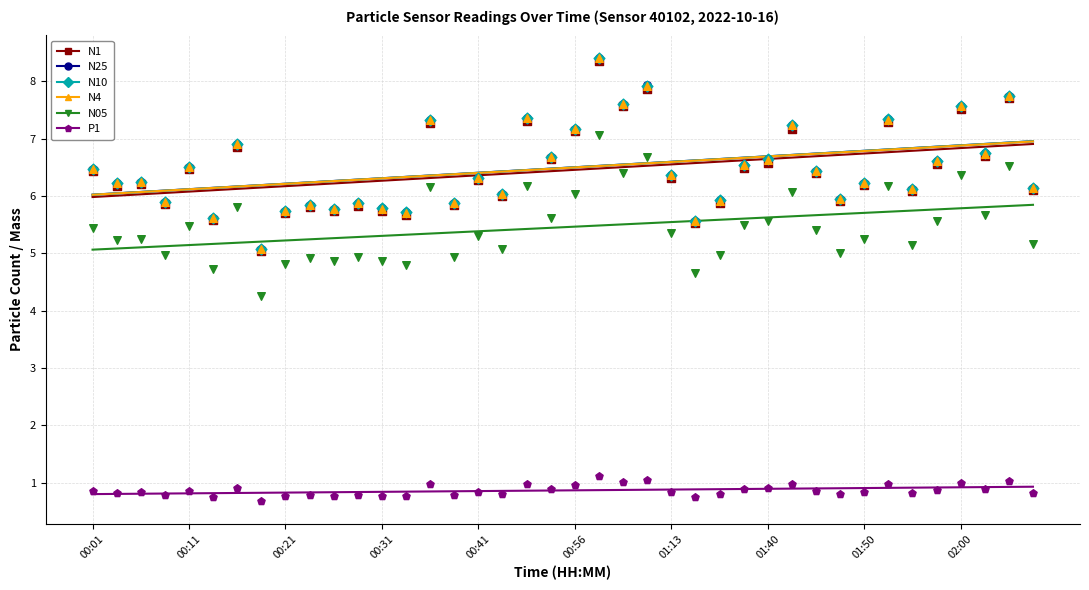

Which series contains the lowest Y value?

P1